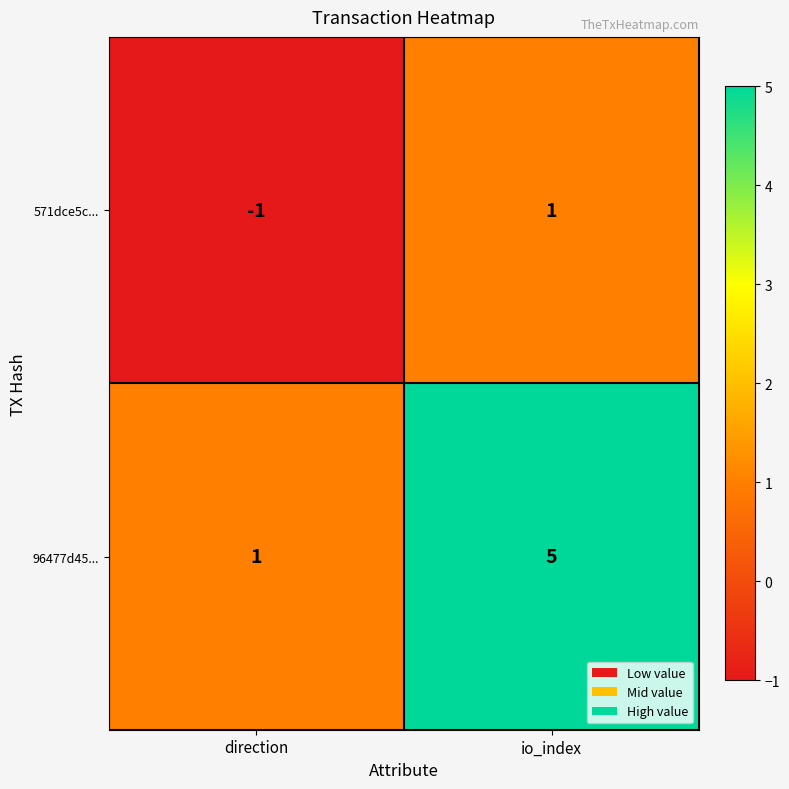

What is the spread (max minus min) of values at direction?

2